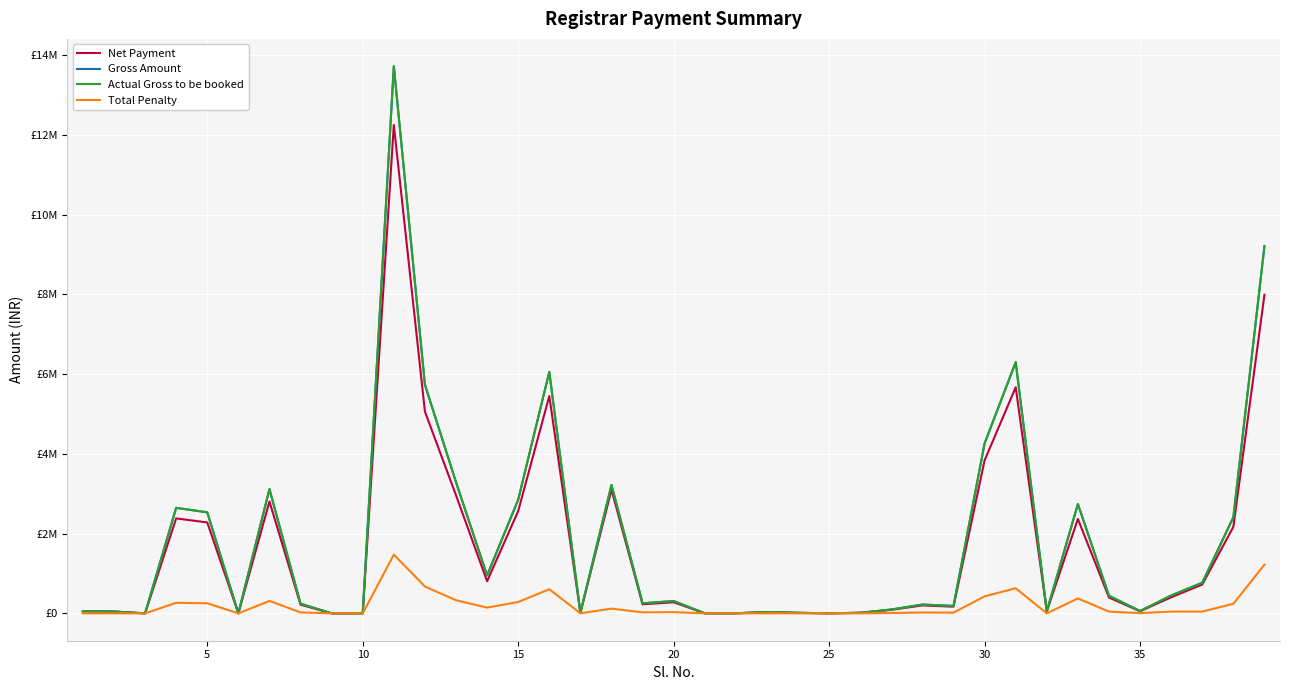

Does the chart display data point markers on the line(s)?

No